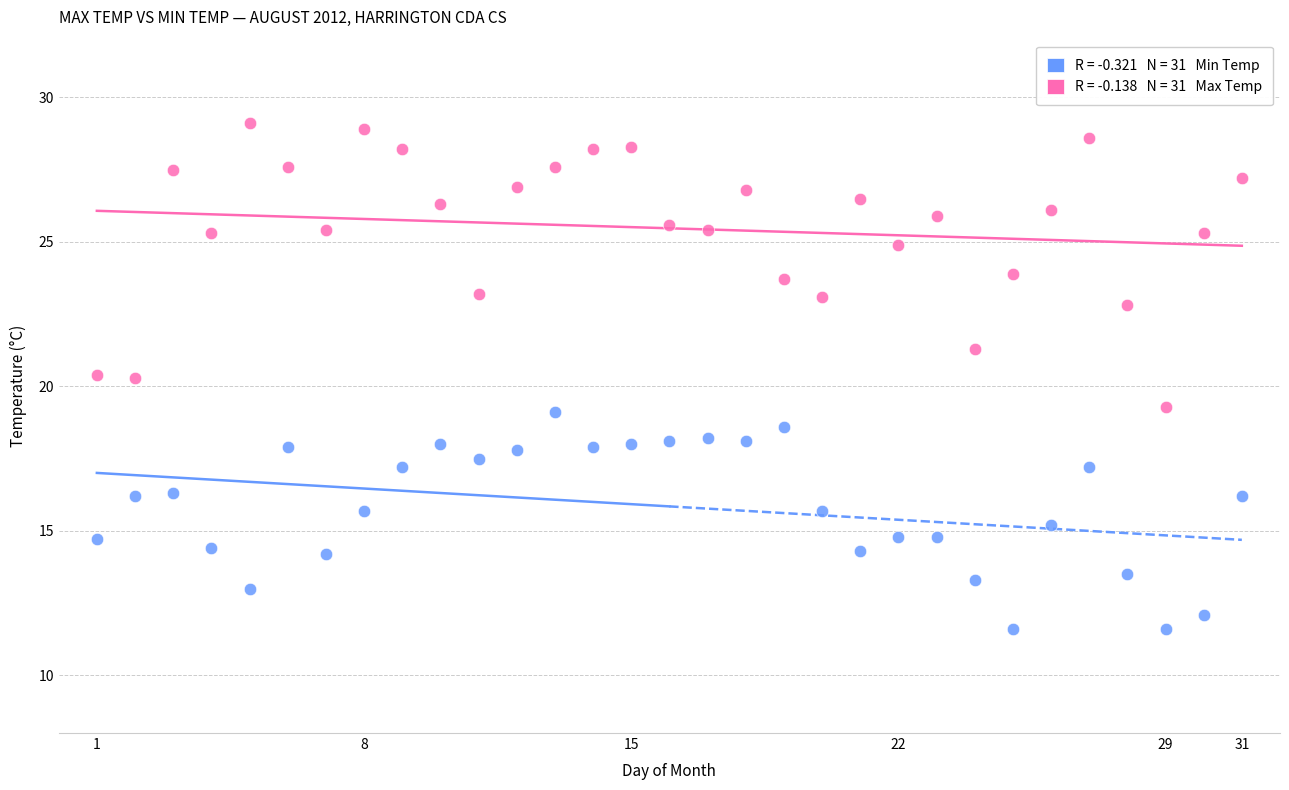

Across all data points, what is the range of X values (max minus min)?

30.0